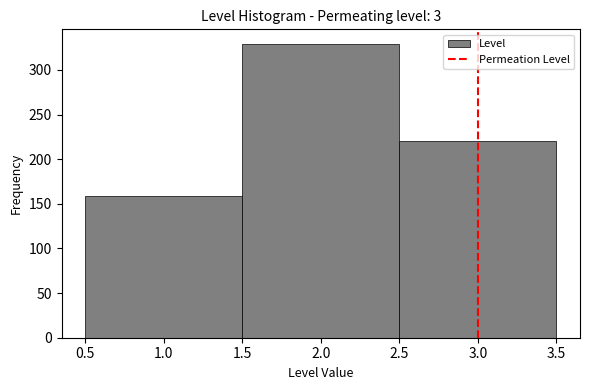

How tall is the bar that spans 1.5 to 2.5 on the x-axis? The values are not printed on the chart, so give them approximately, as read against the axis.

330